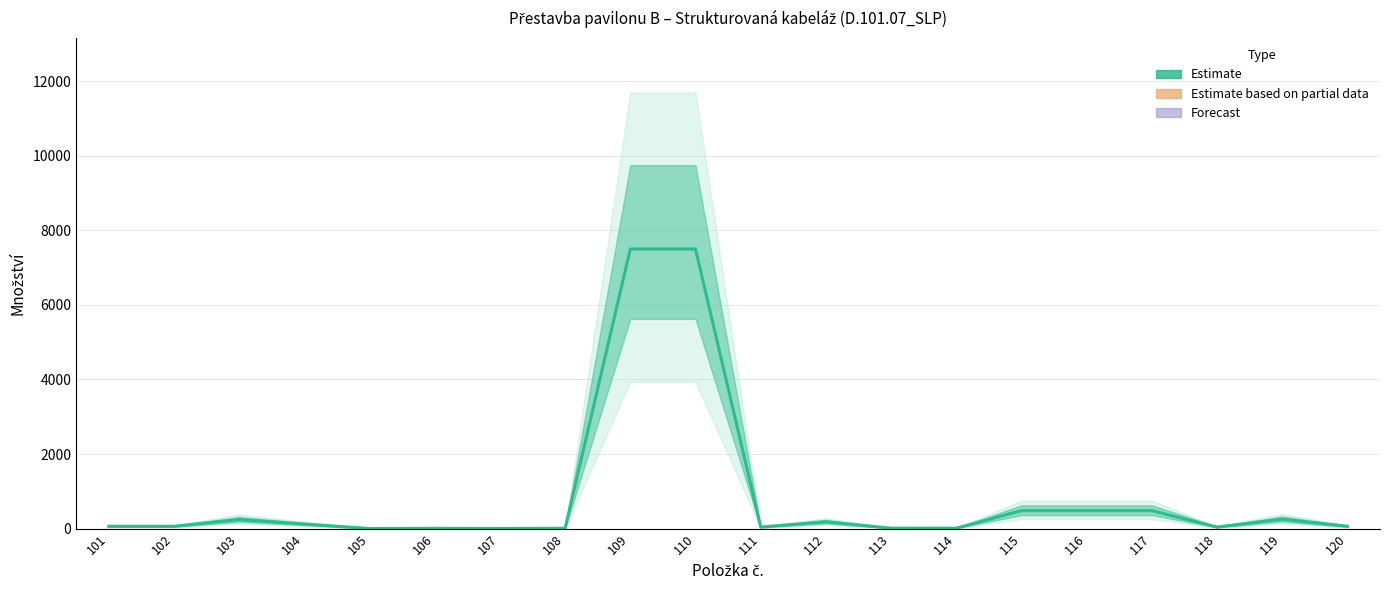

True or false: there are more than 0 points higher than both neighbors.

True